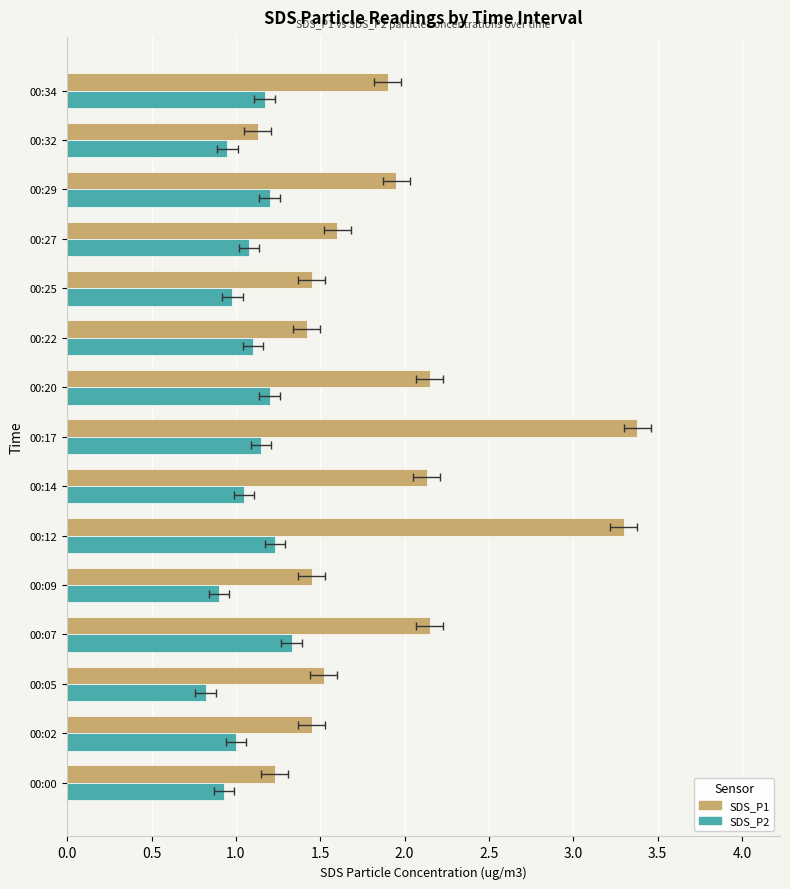

Rank the series by their maximum value, from highest to lowest.

SDS_P1, SDS_P2